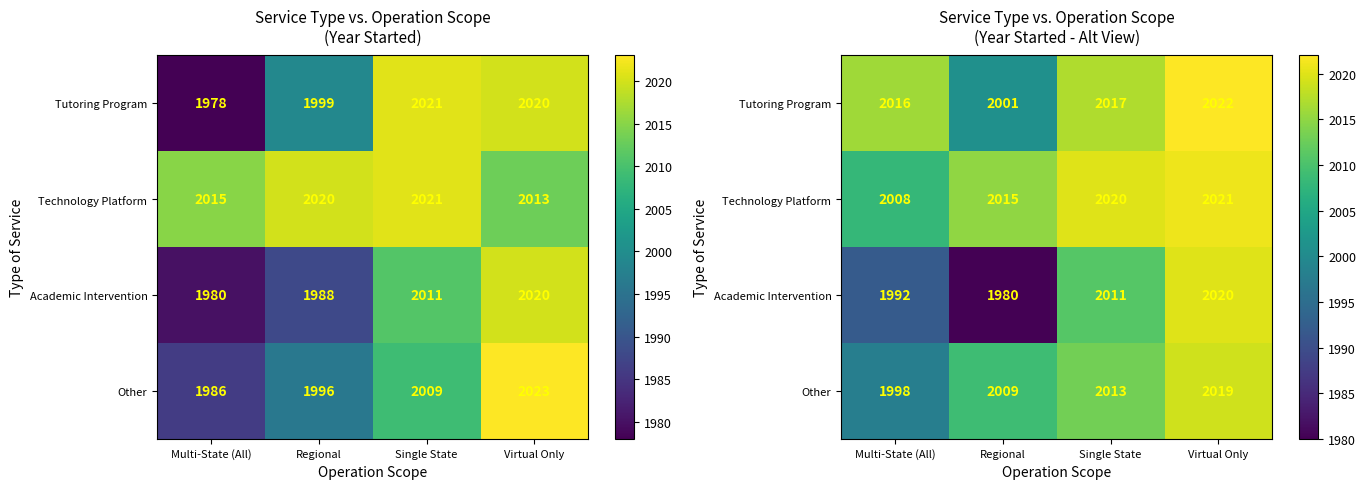

At which category does the chart reach its minimum across all series?

Regional